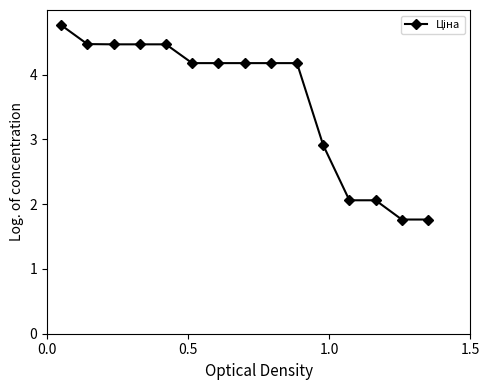

How many series are shown in this chart?

1